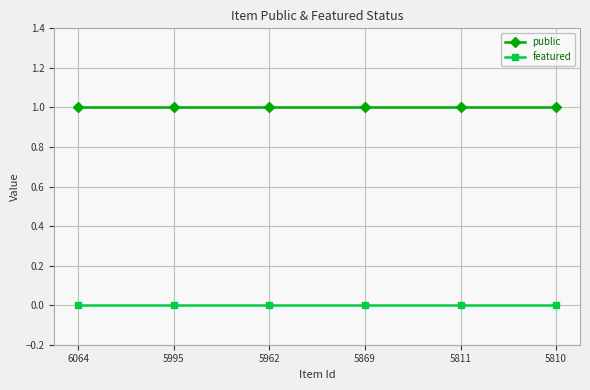

True or false: featured has more than 2 points higher than both neighbors.

False